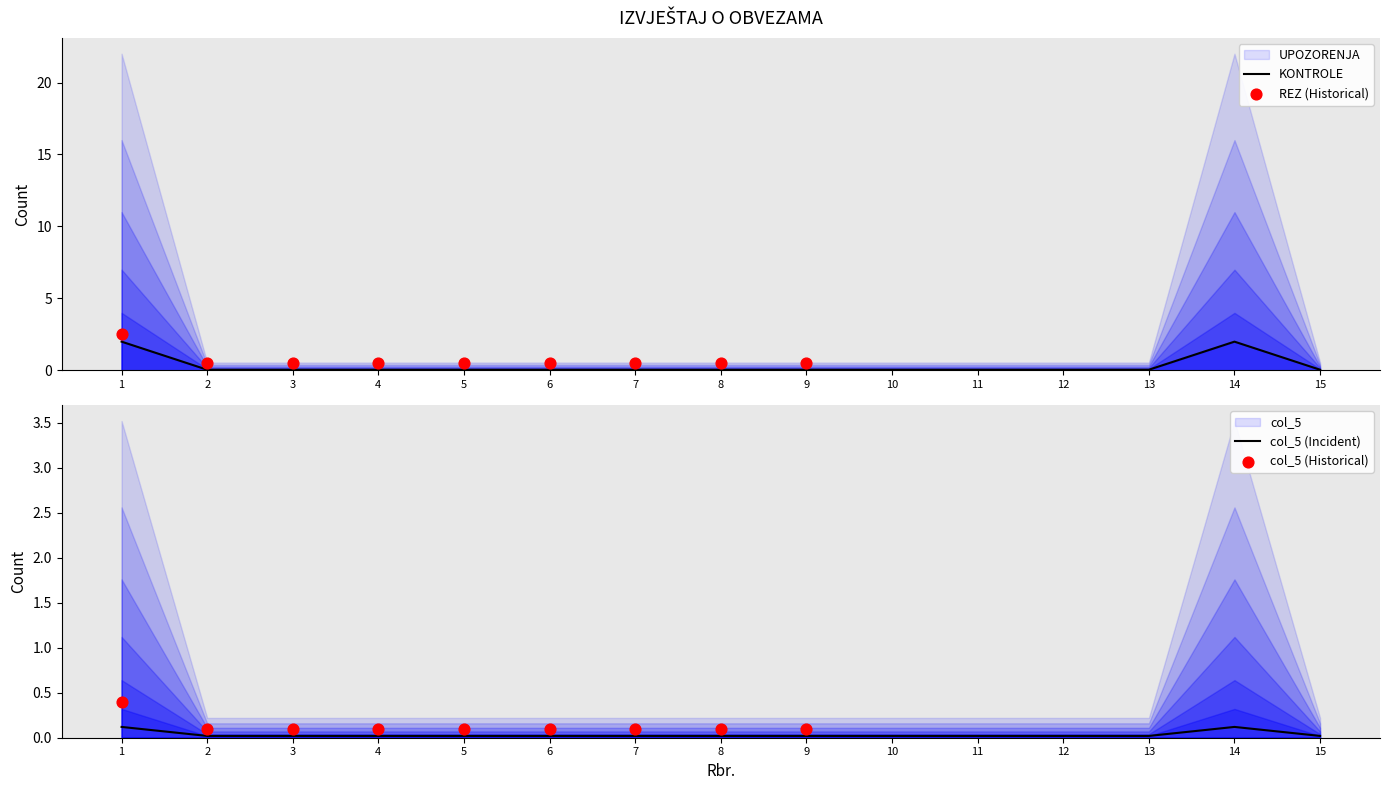

The col_5 (Incident) series shows 0.0 at 12. True or false?

True